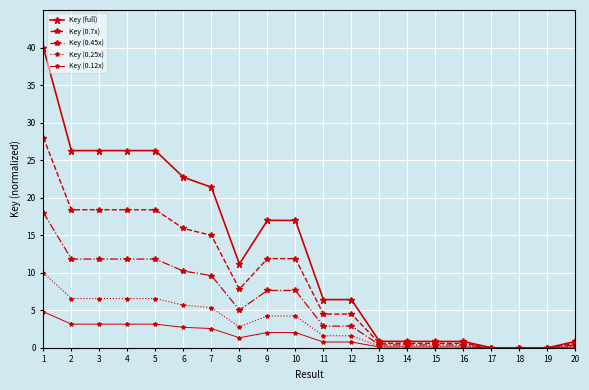

How many lines are shown in the chart?

5